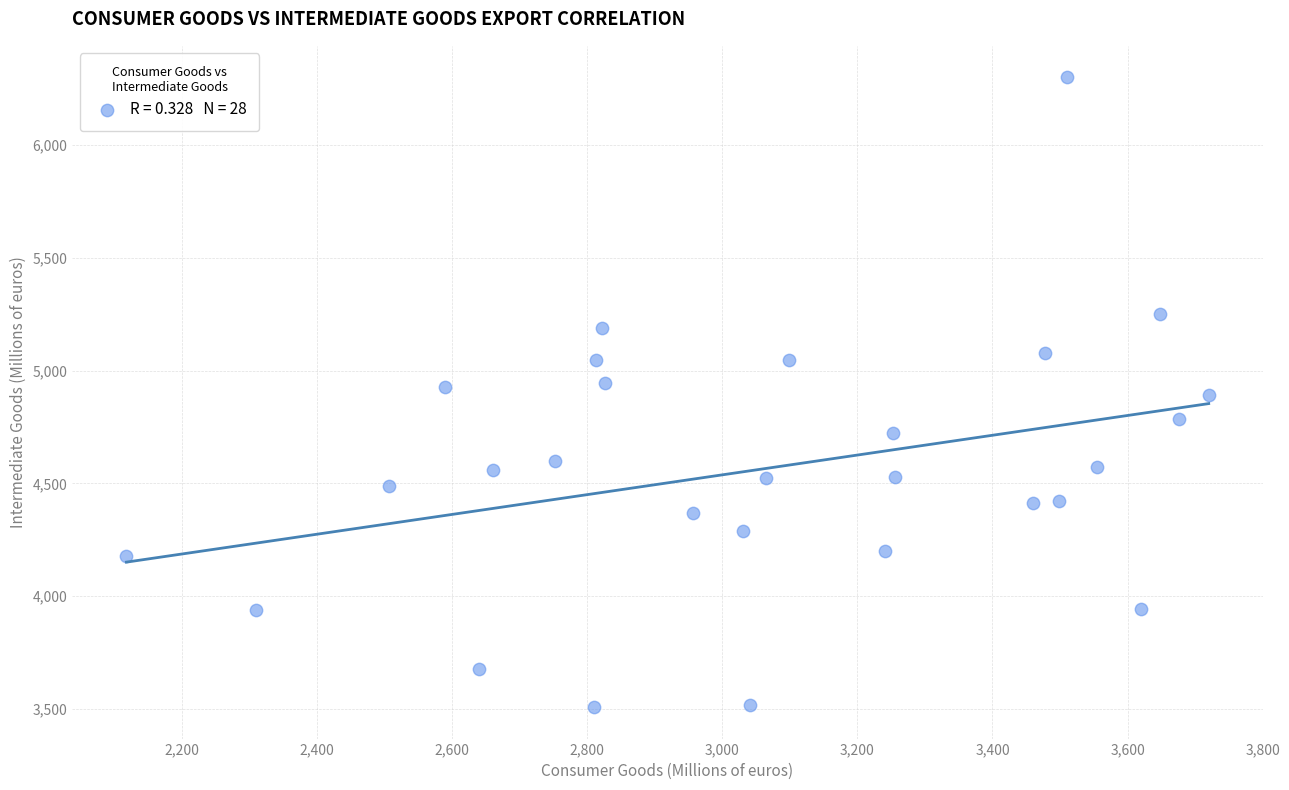

What is the range of Y values (max minus min)?

2793.1